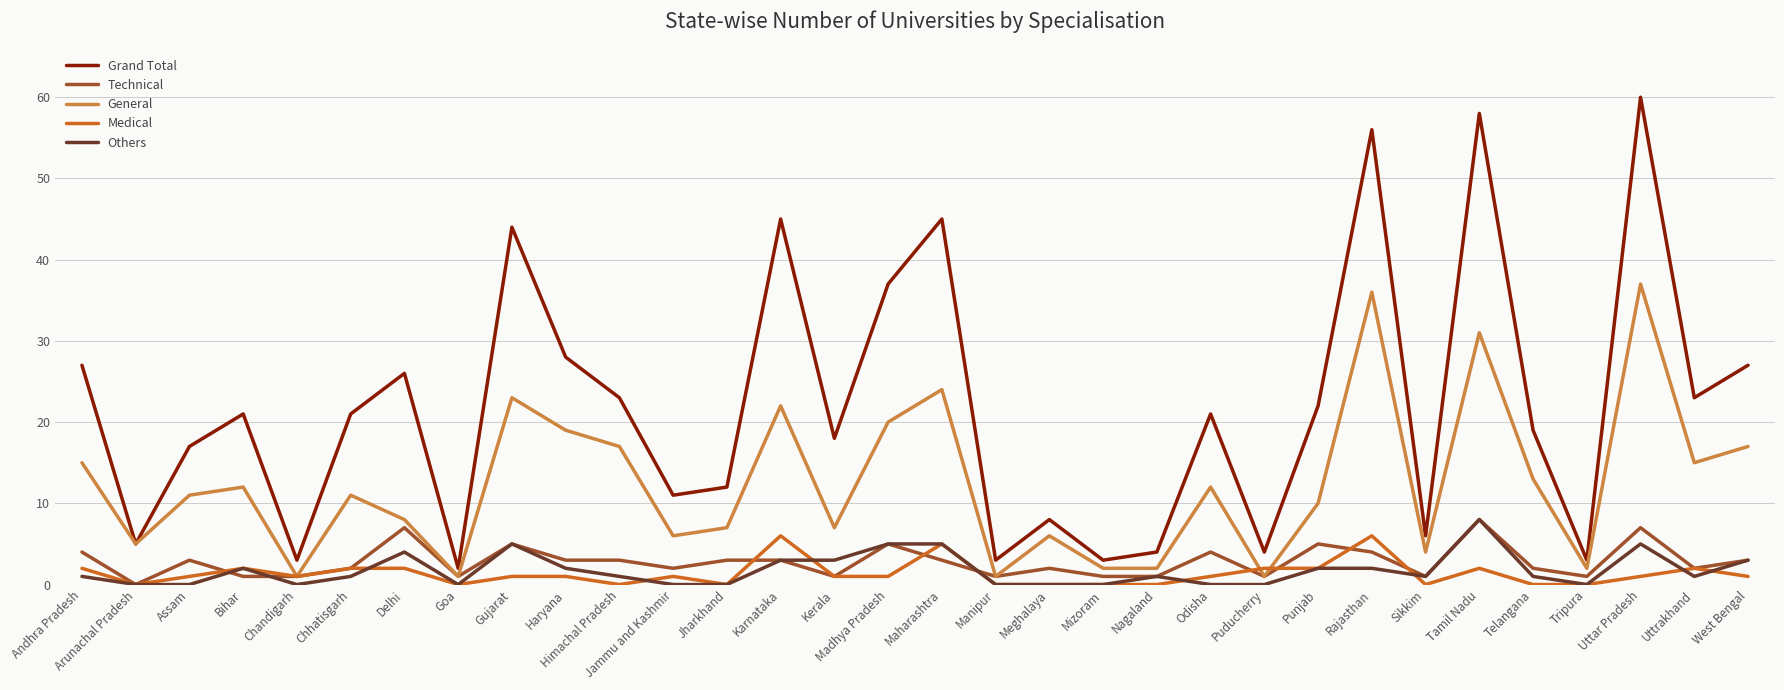

What is the approximate value of Others at Delhi?

4